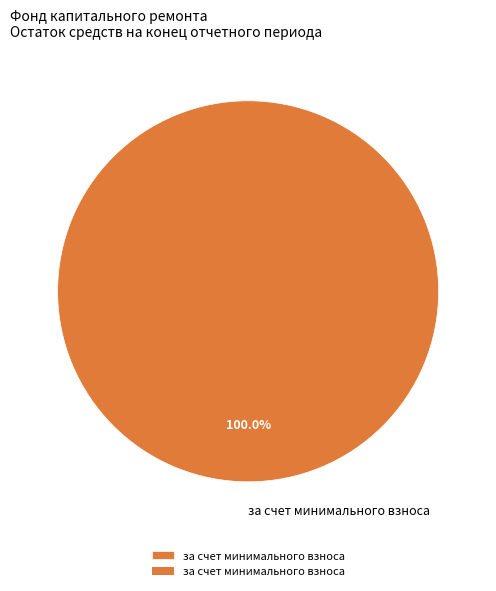

To the nearest percent, what portion does за счет минимального взноса represent?

100%